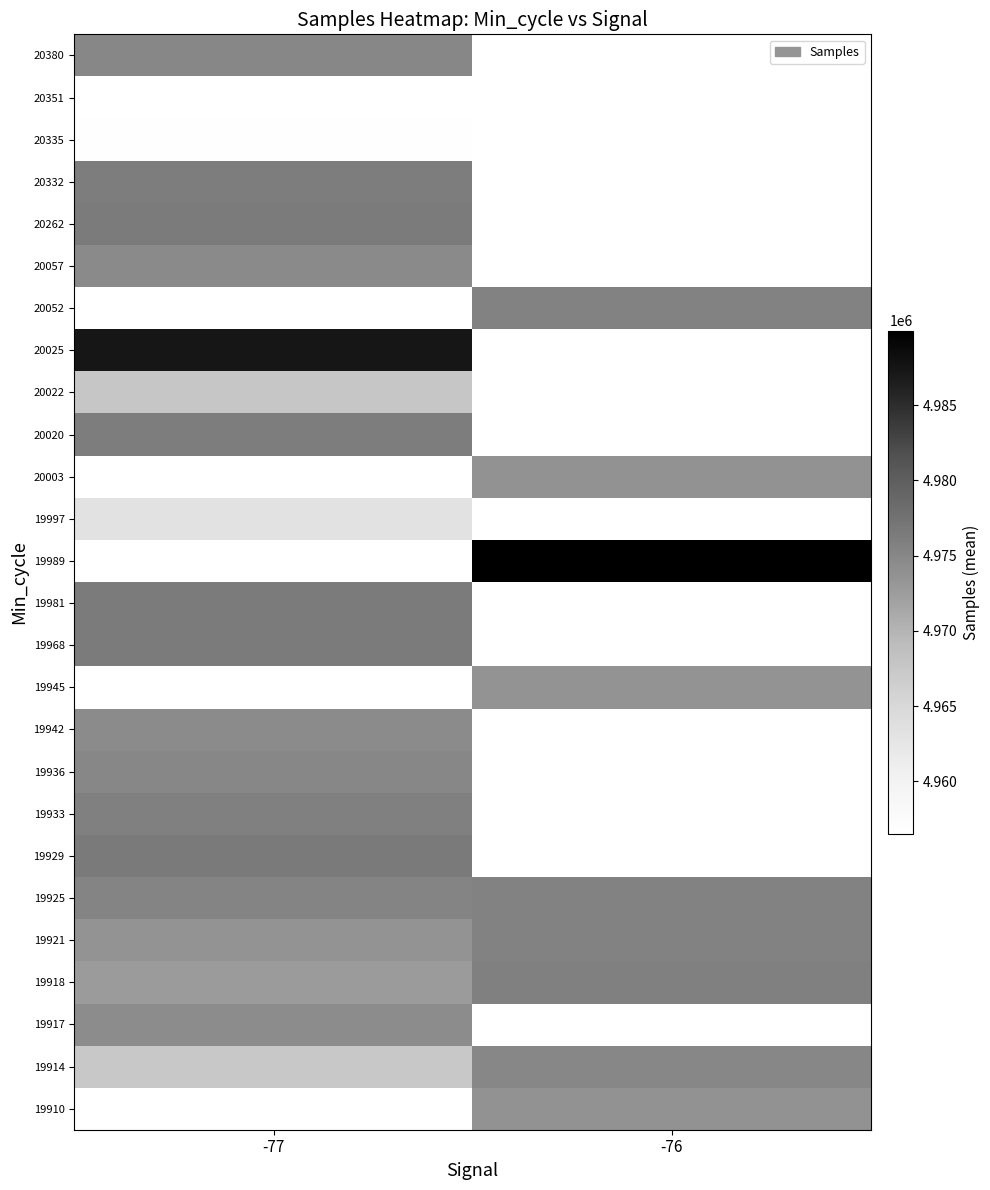

What is the maximum value shown in the chart?

4989959.0